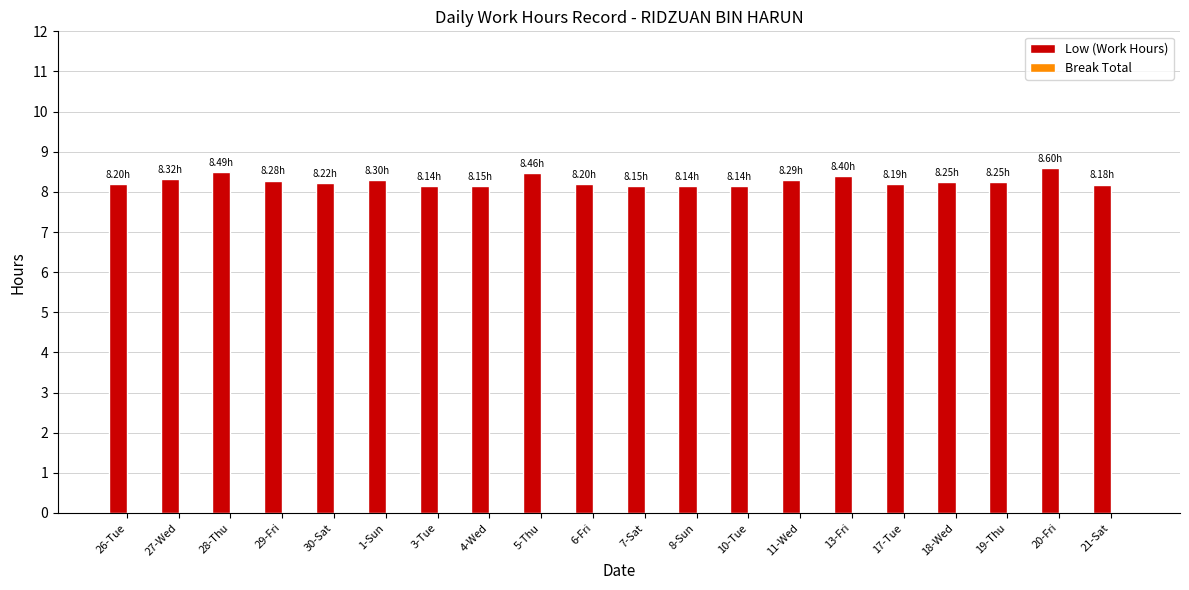

What is the ratio of the value at 11-Wed to the value at 10-Tue?

1.0